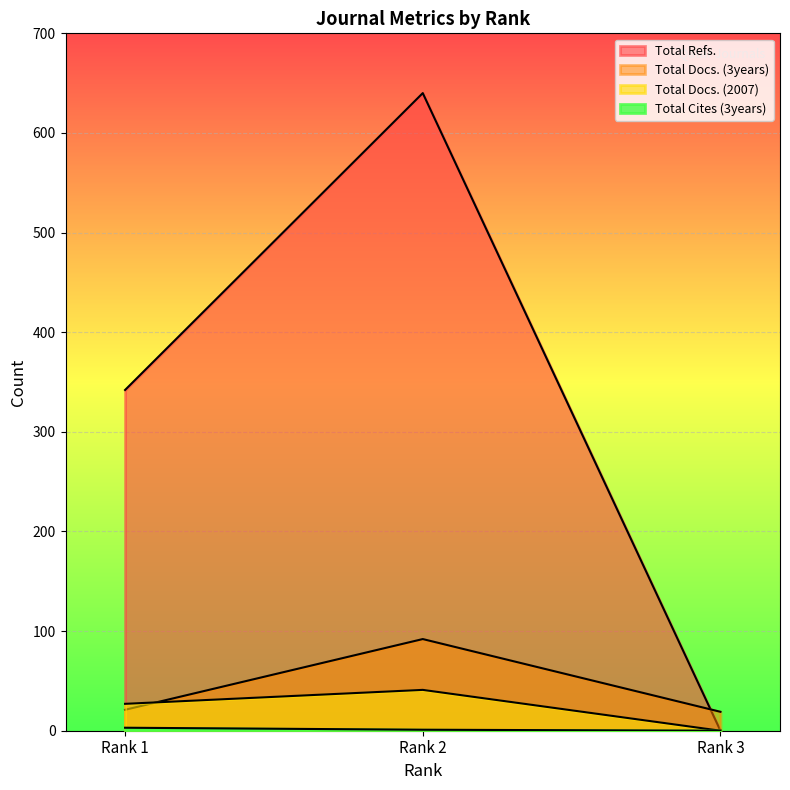

Which series has the widest spread of values?

Total Refs.